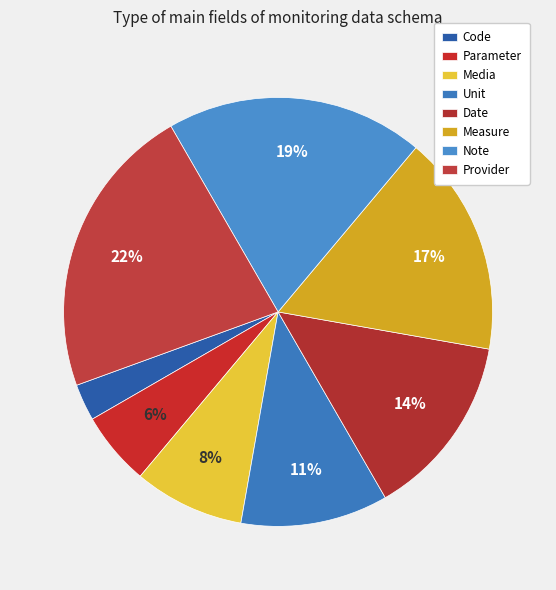

Count the number of slices in the pie.

8